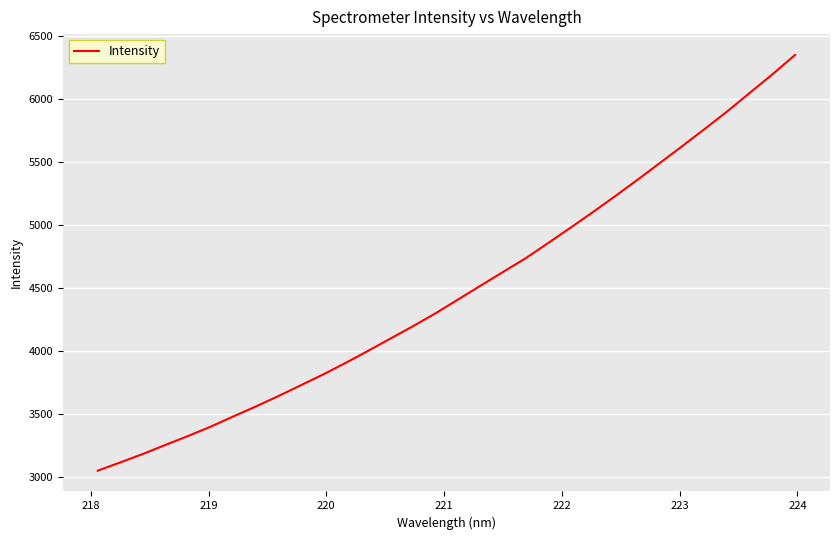

What is the smallest value displayed?

3051.8